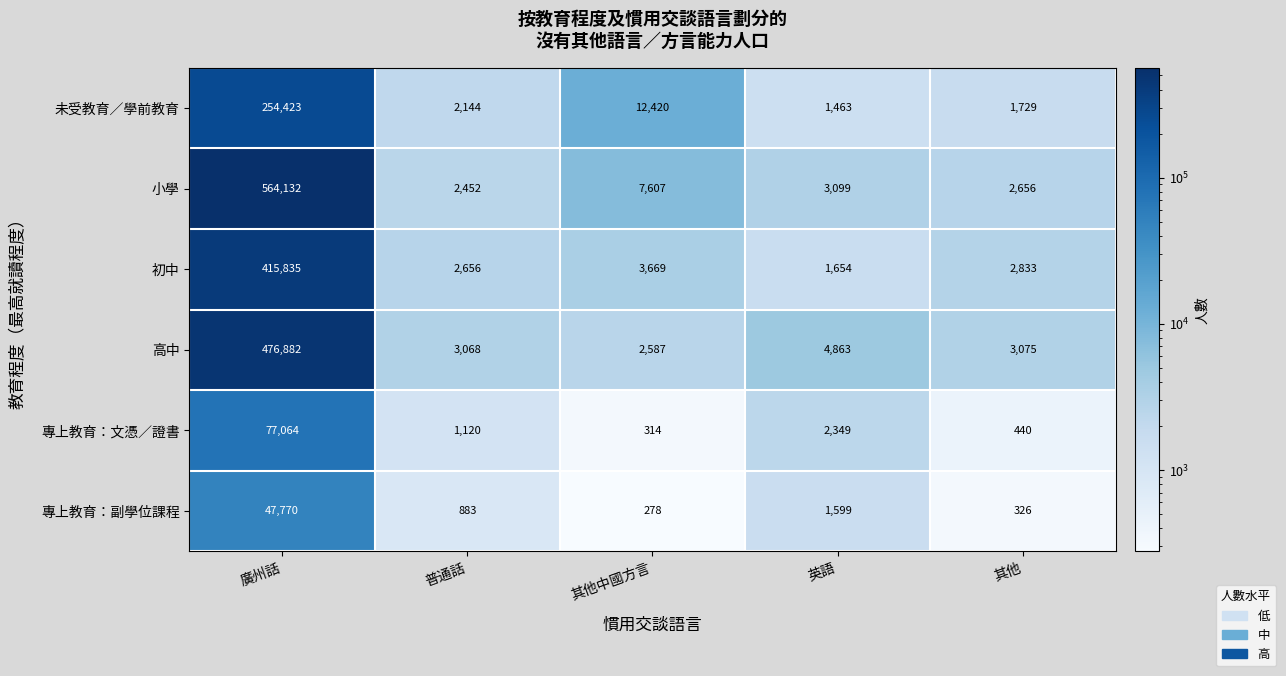

What is the approximate value of 初中 at 廣州話, to the nearest 10?

415840